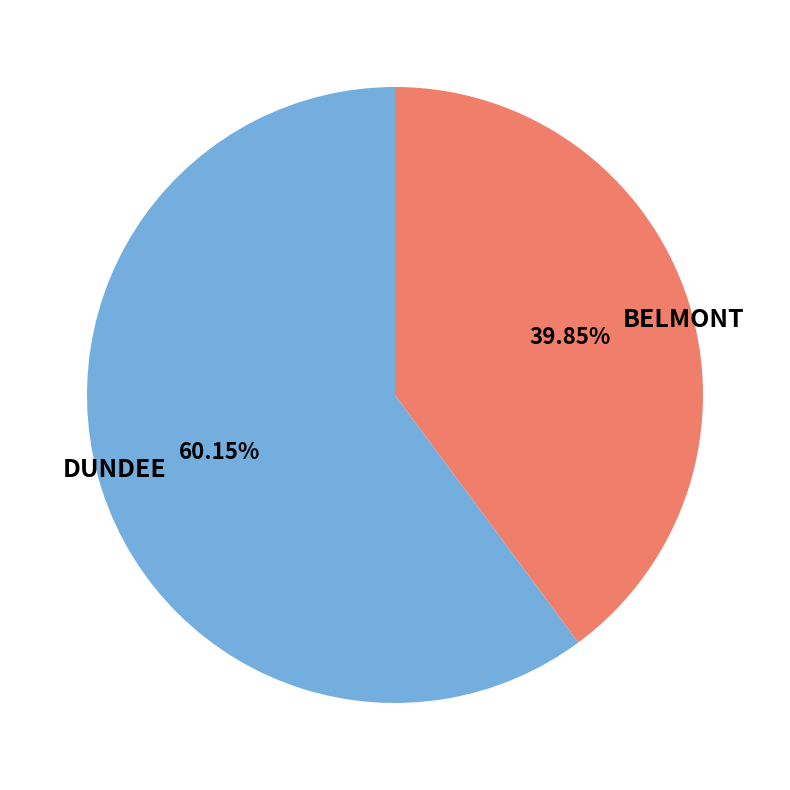

Count the number of slices in the pie.

2